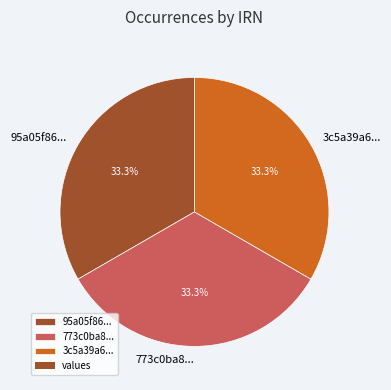

Approximately how many times larger is the value at 773c0ba8... compared to 95a05f86...?

1.0